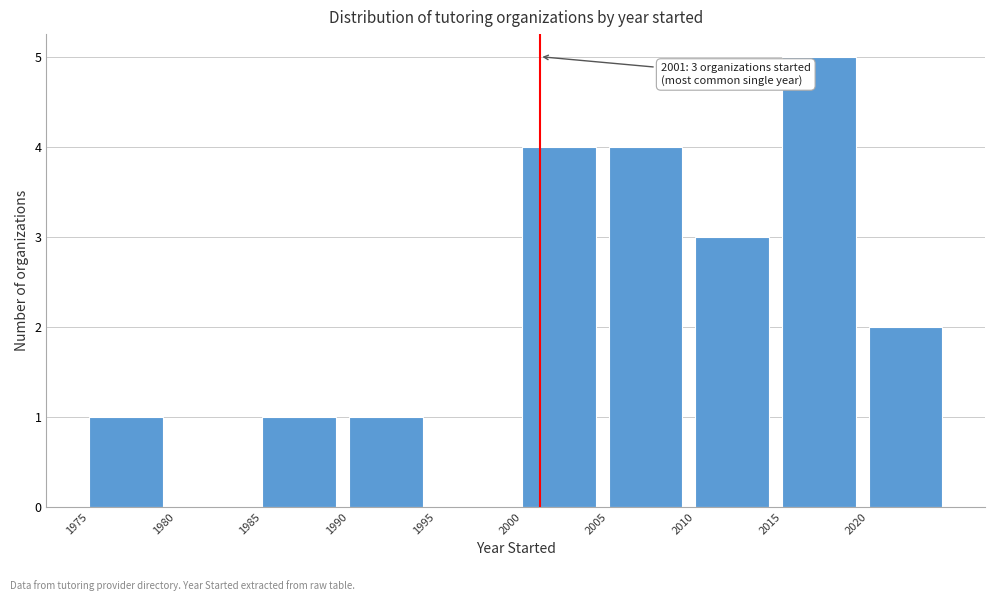

Over which range of the x-axis is the bar tallest?

2015 to 2020